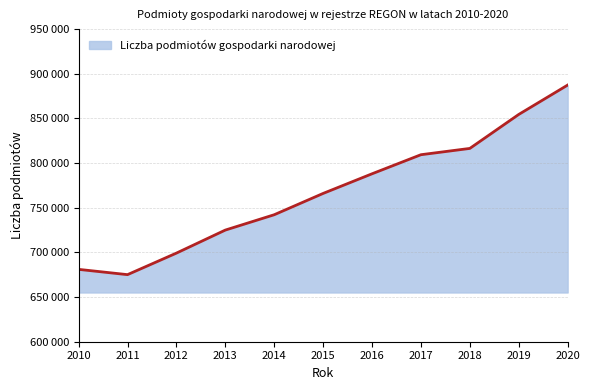

Between 2018 and 2011, which is larger?

2018